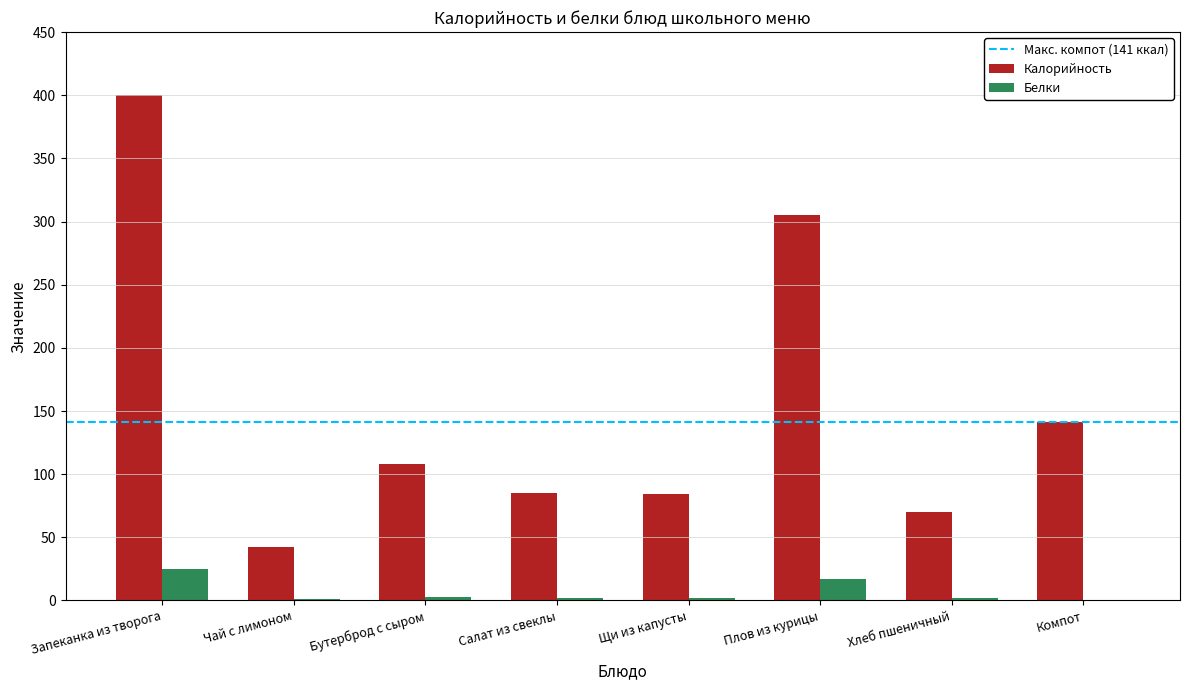

The value of Белки at Компот is 0. True or false?

True